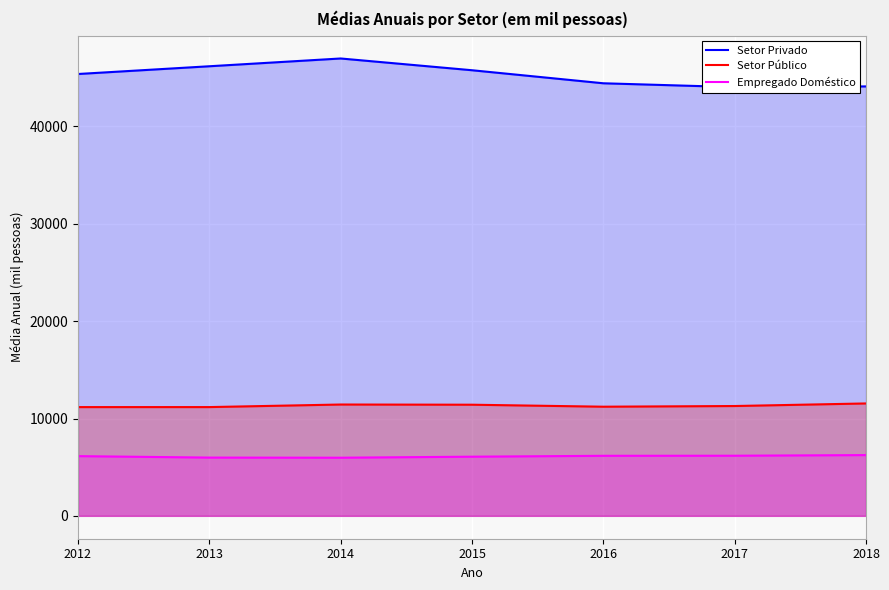

Where is the first local maximum for Setor Privado?

2014